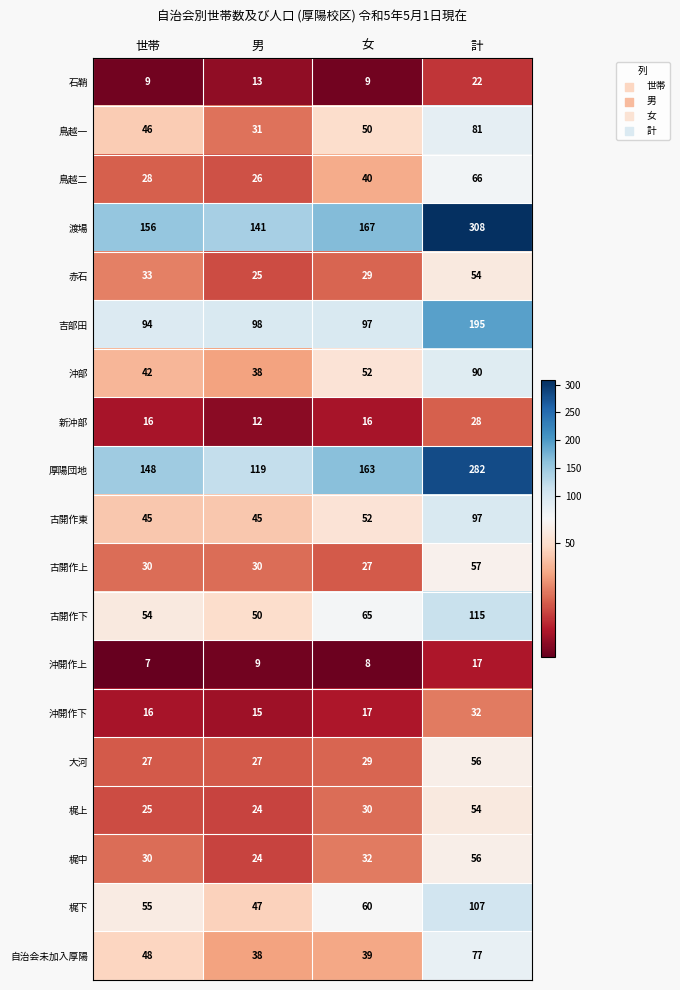

Count the number of categories in the chart.

4